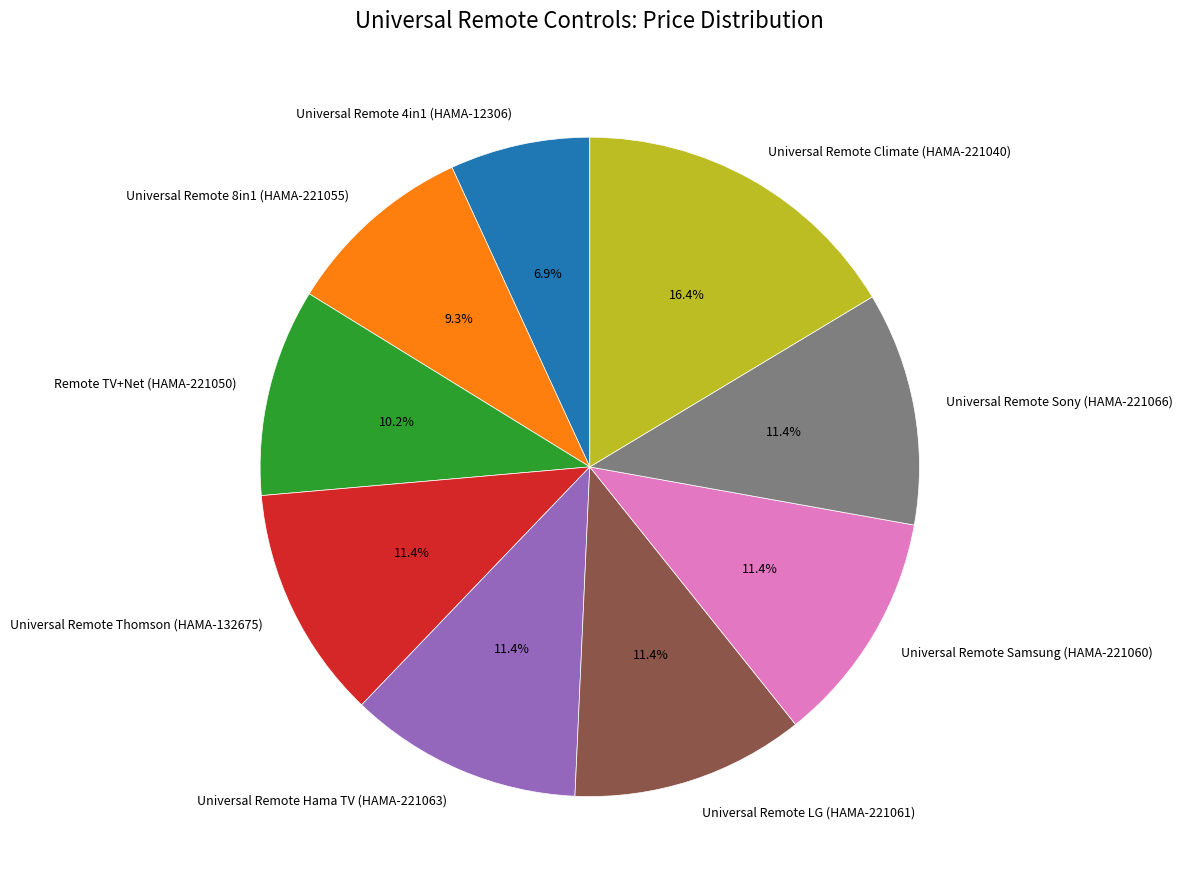

Which slice is the smallest?

Universal Remote 4in1 (HAMA-12306)